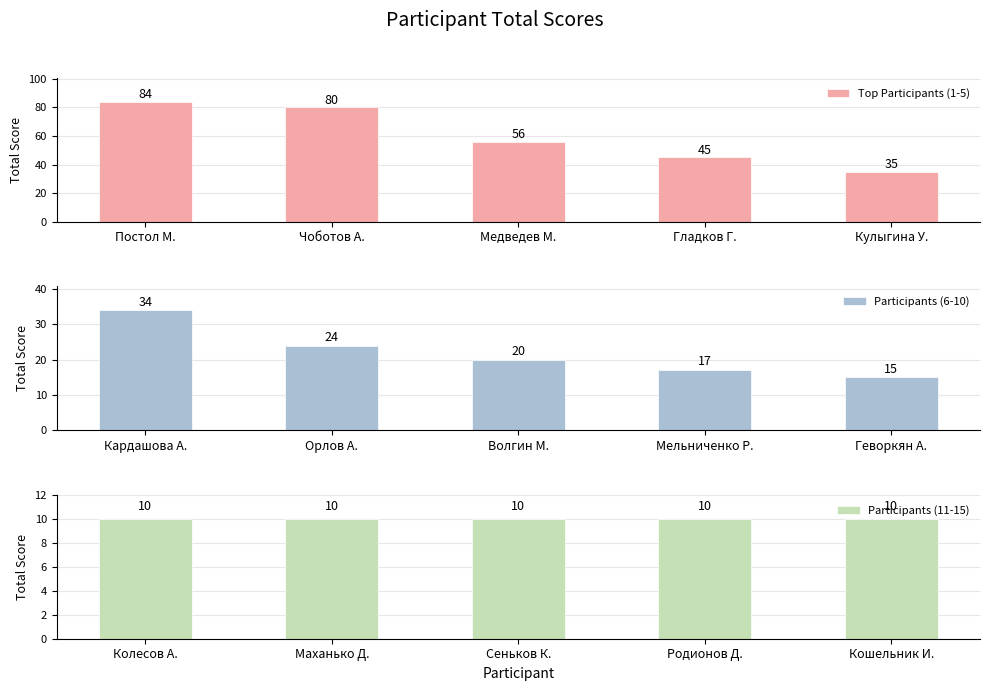

What is the value of the Top Participants (1-5) bar at the 5th from the left?

35